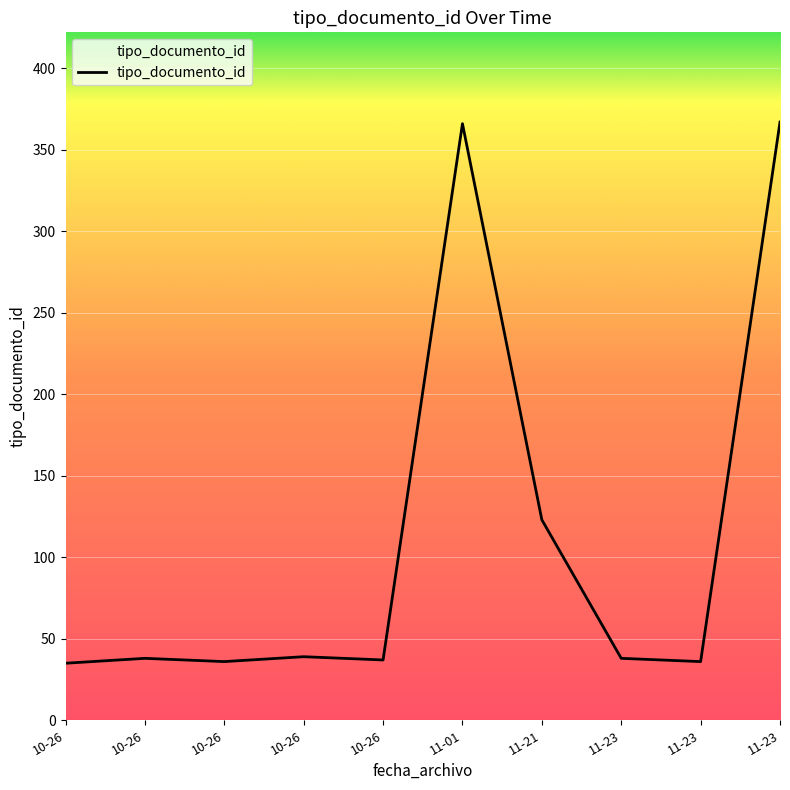

What is the difference between the second highest and minimum values?

331